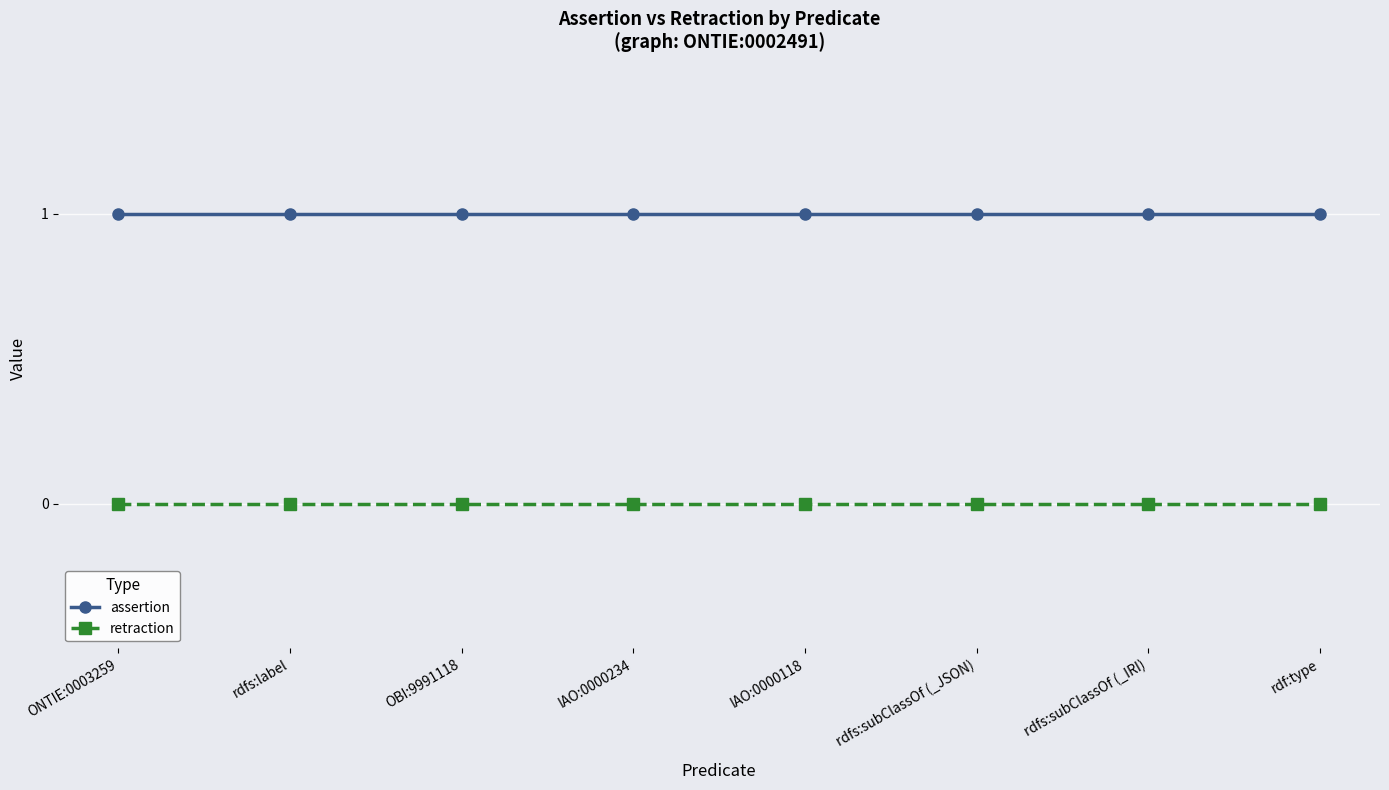

True or false: assertion and retraction cross at least once.

False